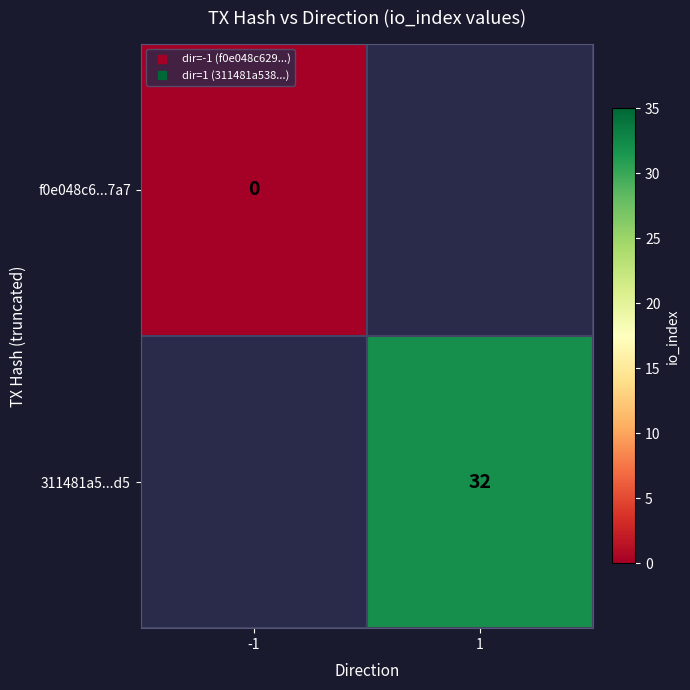

Rank the series at -1 from lowest to highest value.

f0e048c6...7a7, 311481a5...d5